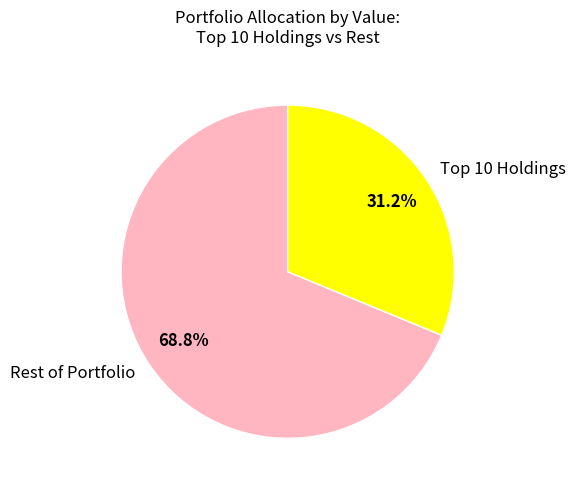

What portion of the pie excludes Rest of Portfolio?

31.2%